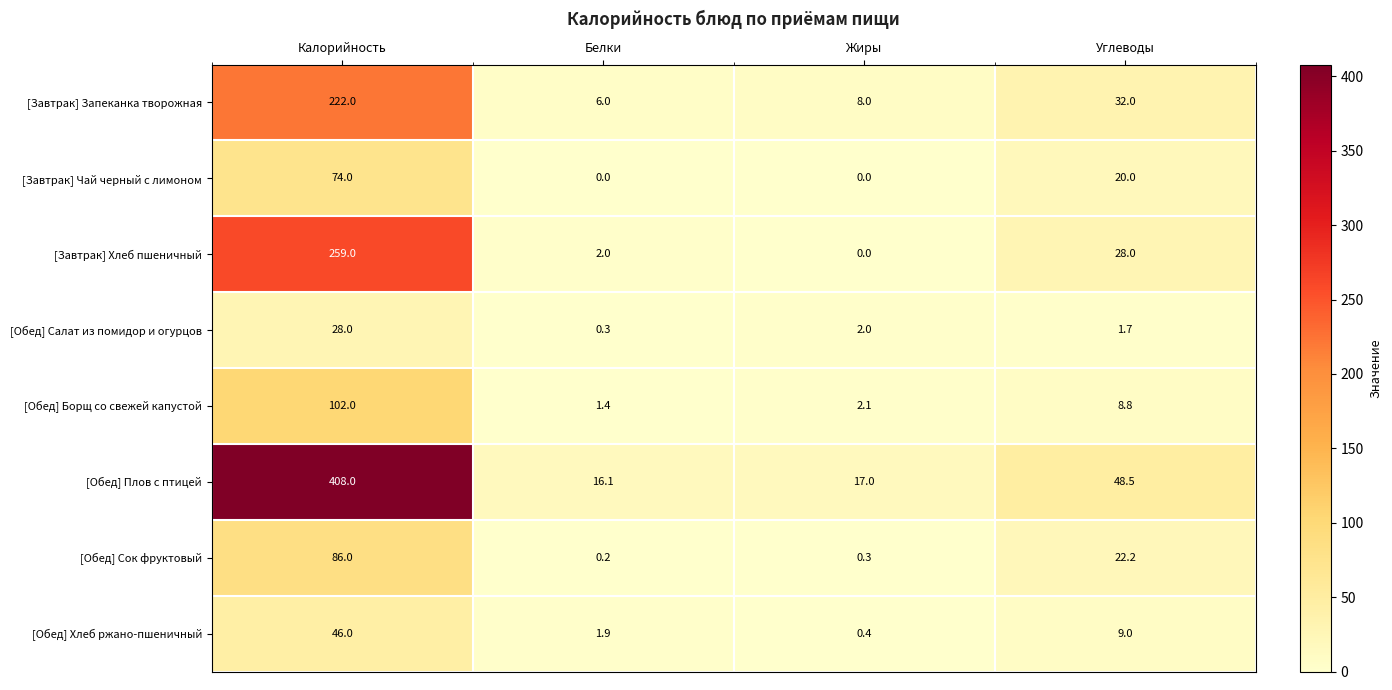

Which series has the largest total across all categories?

[Обед] Плов с птицей